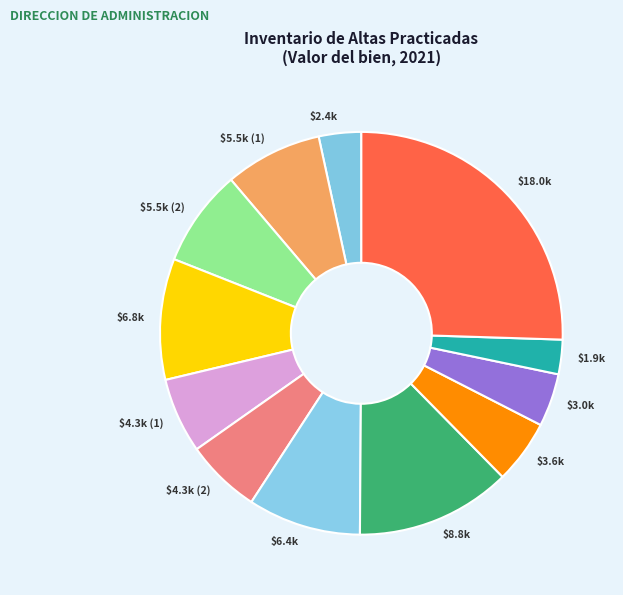

How many slices are in this pie chart?

12